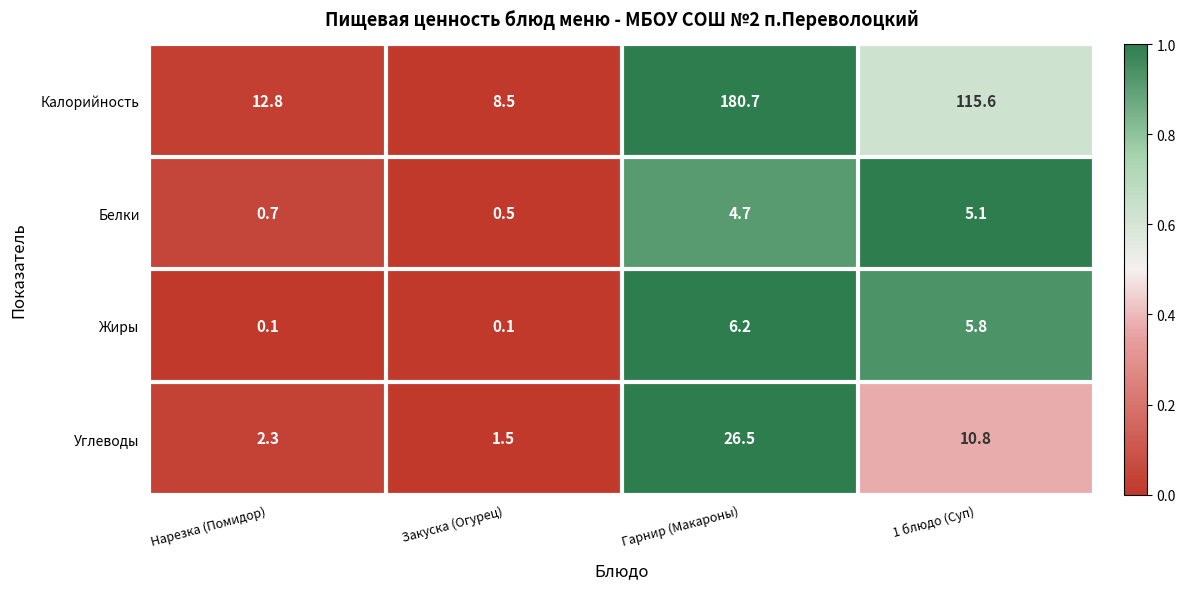

Where is Углеводы nearest to the value 14?

1 блюдо (Суп)